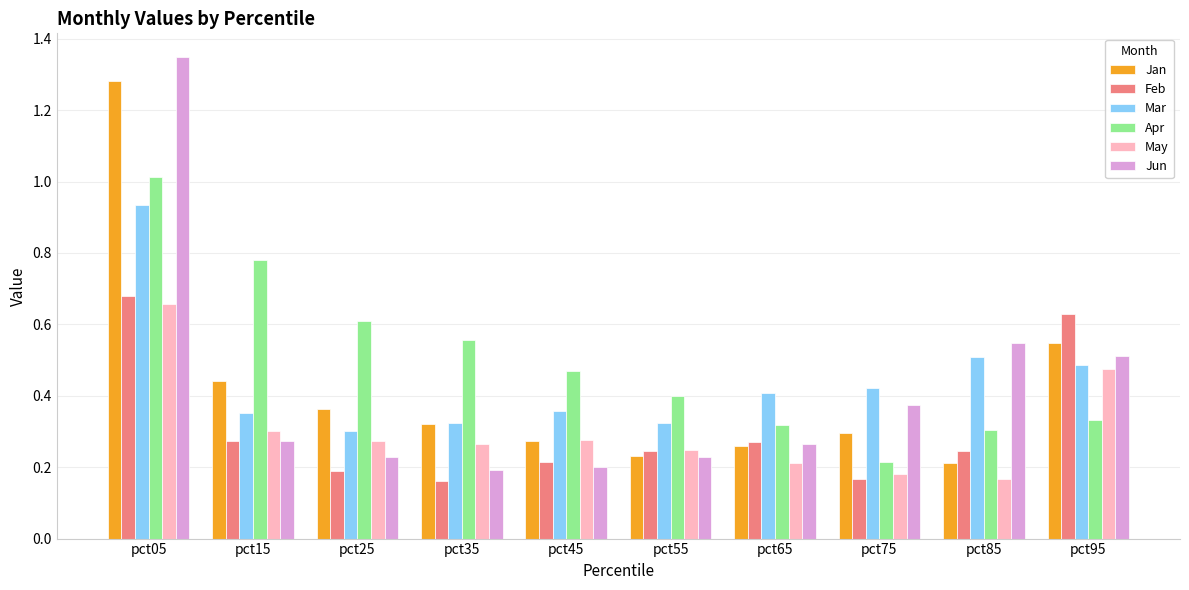

What is the sum of all Mar values?

4.4